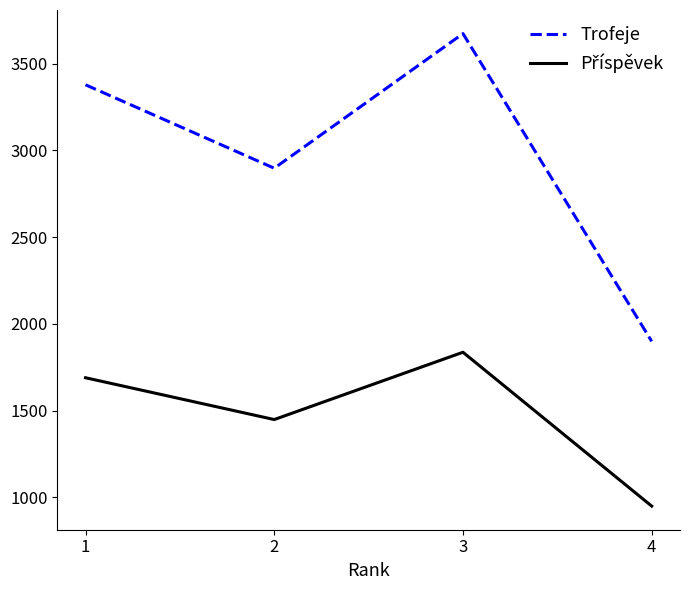

Which series changed the most between 1 and 2?

Trofeje